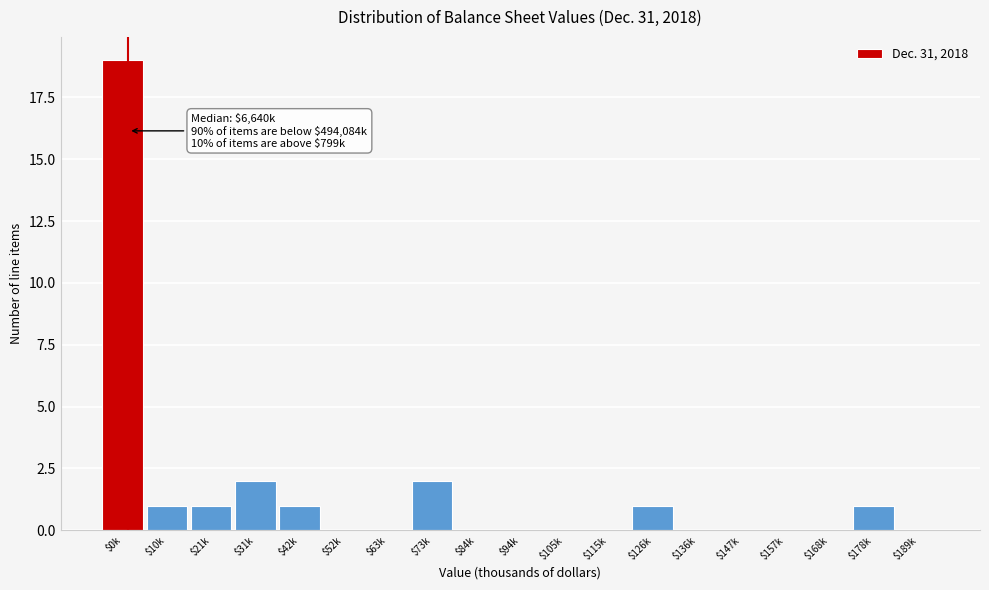

What is the greatest value displayed?

19